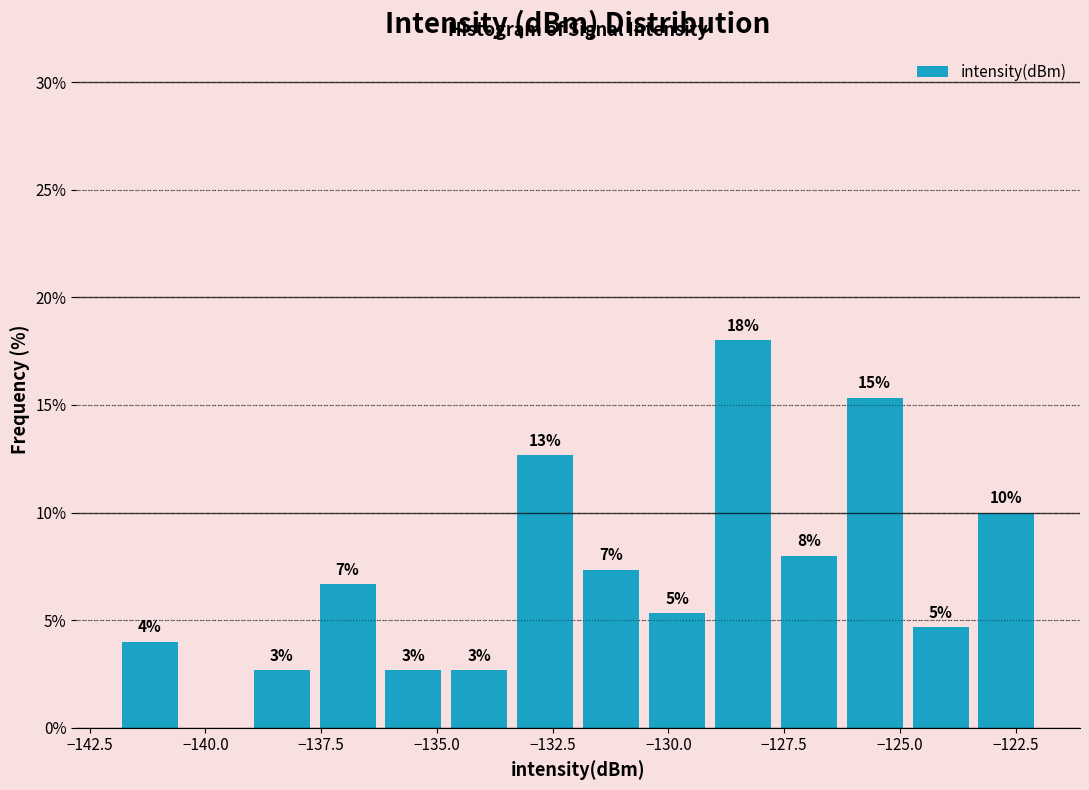

Around what value on the x-axis is the tallest bar? Give the approximate position of its centre, as read against the axis.

-128.5